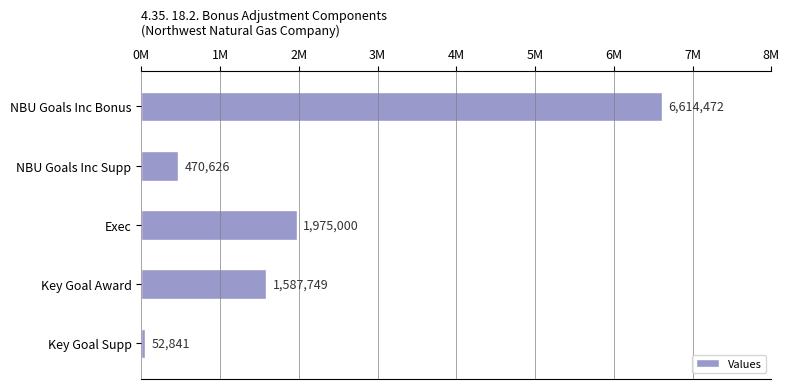

Where is the data nearest to the value 3333656?

Exec